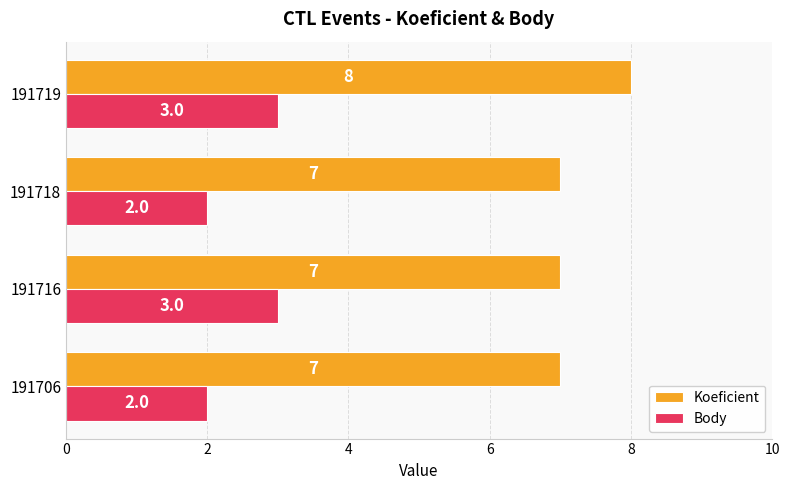

Which series changed the most between 191716 and 191719?

Koeficient